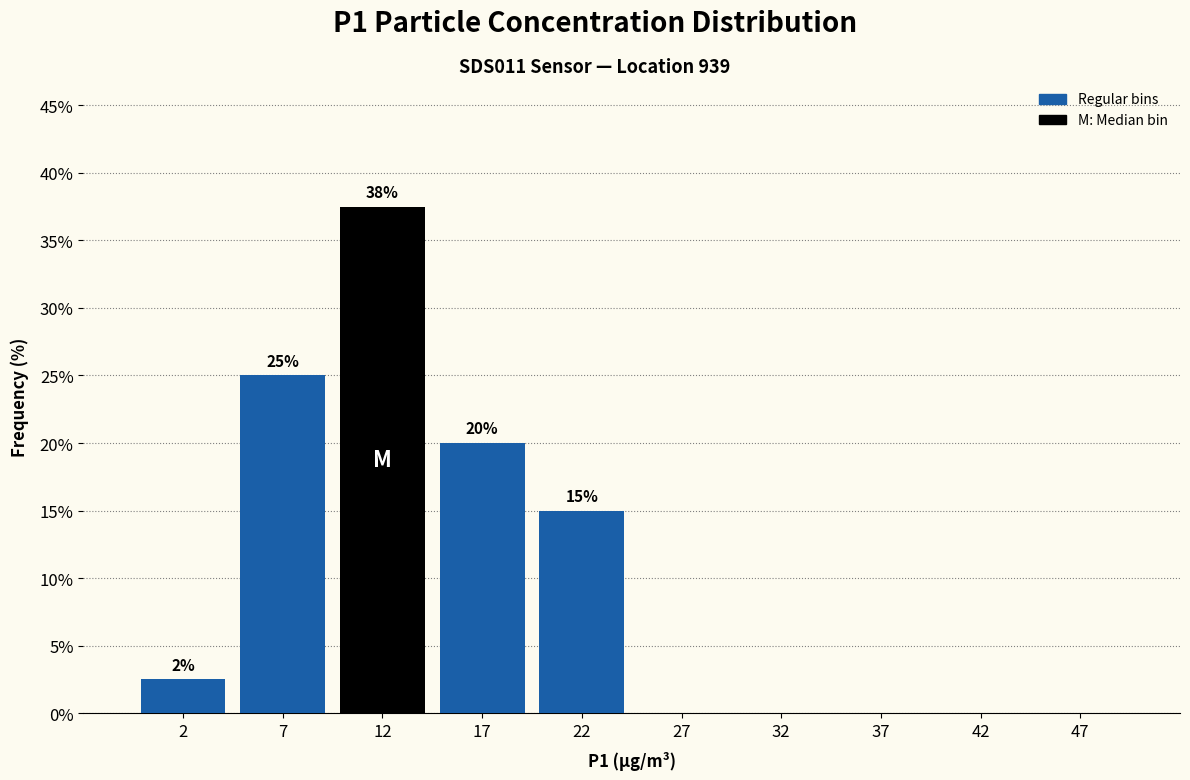

Over which range of the x-axis is the bar tallest?

10 to 15